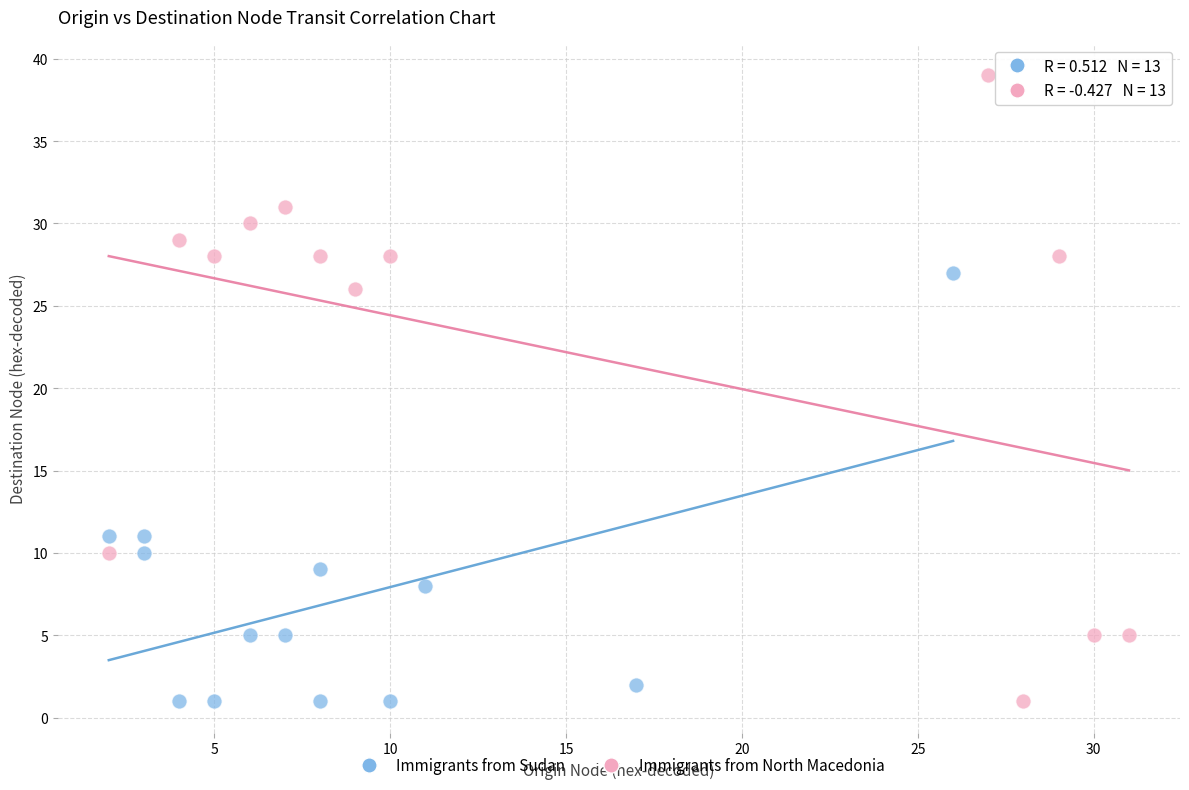

Which series reaches the maximum Y coordinate?

Immigrants from North Macedonia